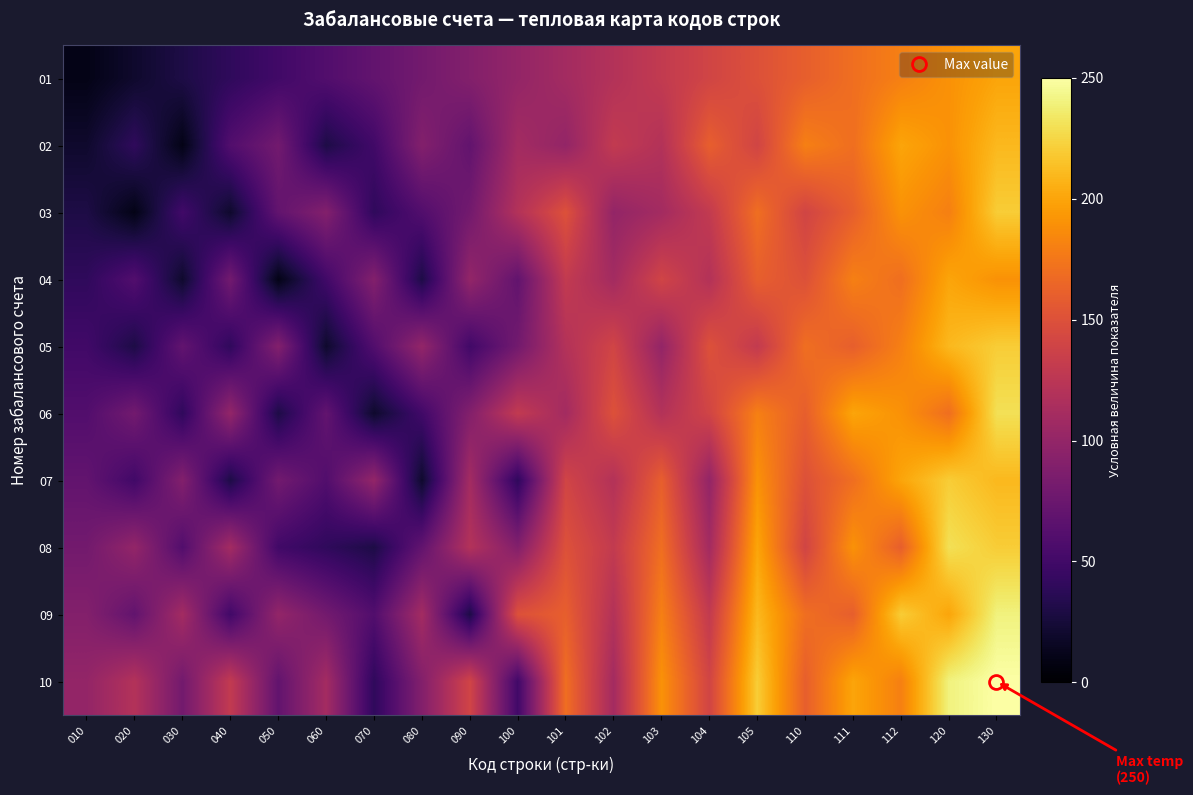

What is the minimum value shown in the chart?

10